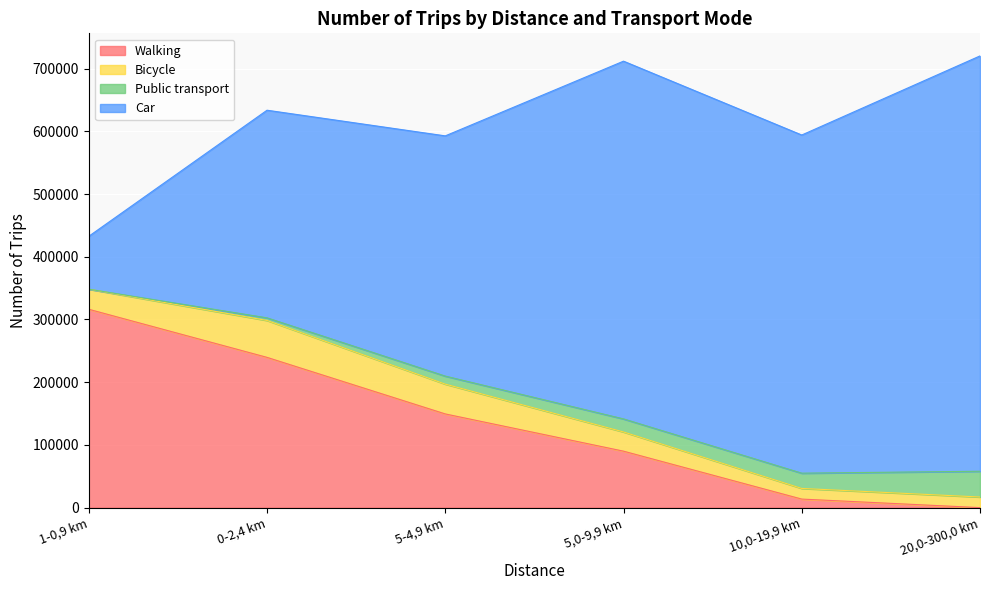

What is the sum of all Bicycle values?

202934